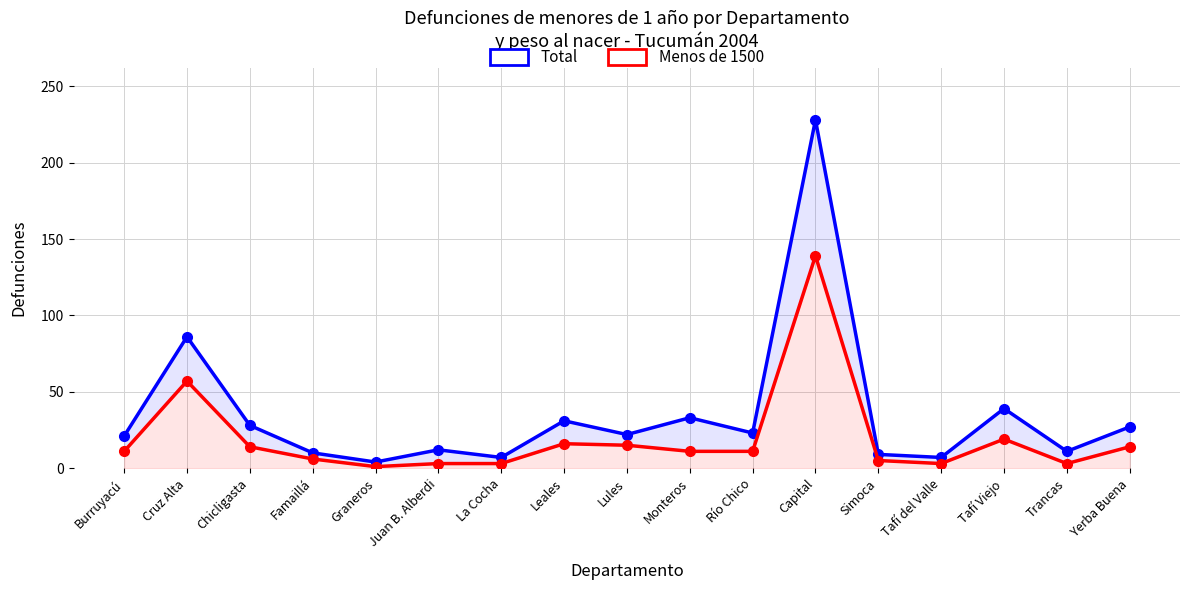

What is the label of the 14th point from the right?

Famaillá